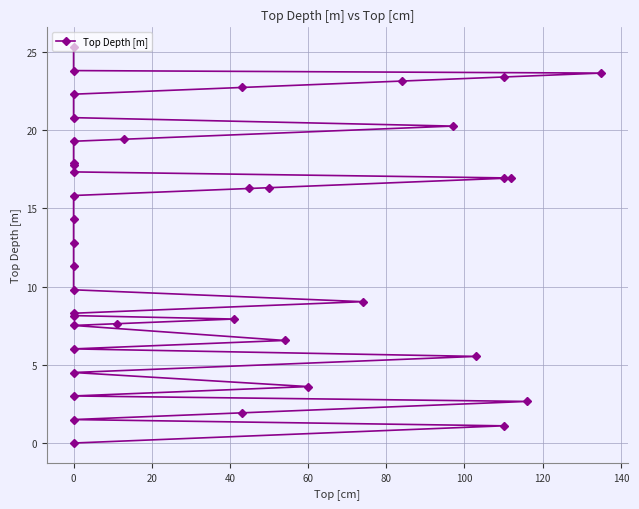

What is the sum of all values?

512.9